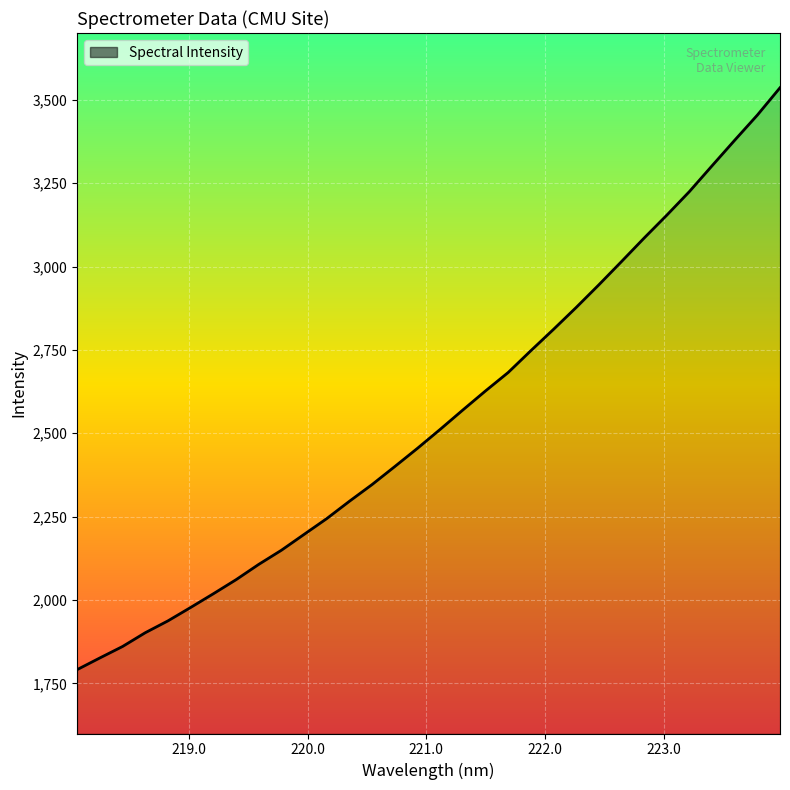

What is the difference between the maximum and minimum values?

1744.4